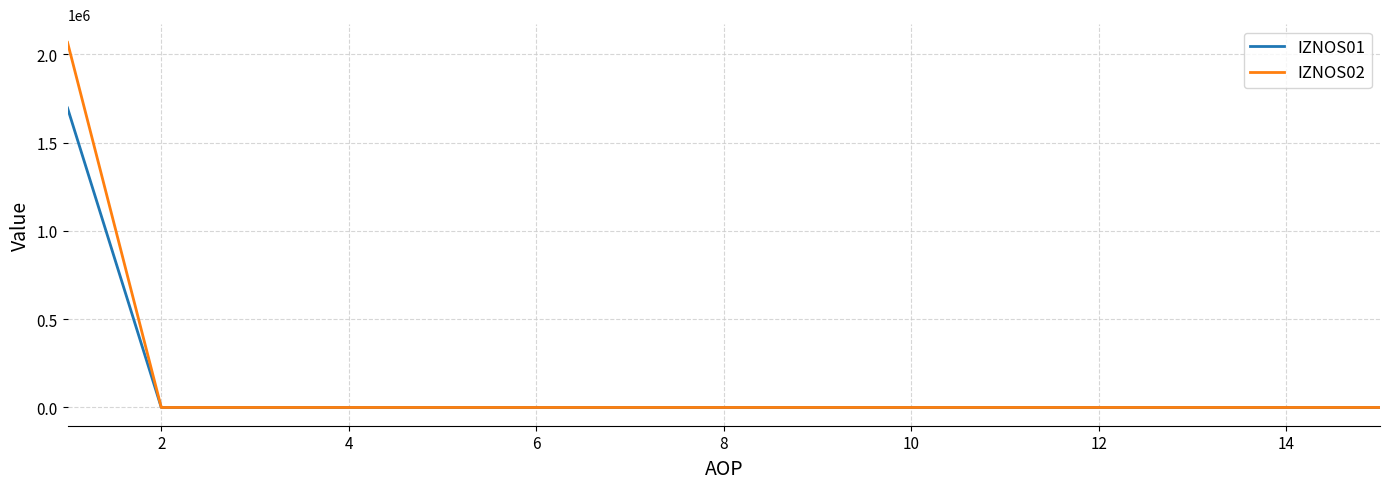

What is the highest value of the IZNOS01 series?

1696368.5